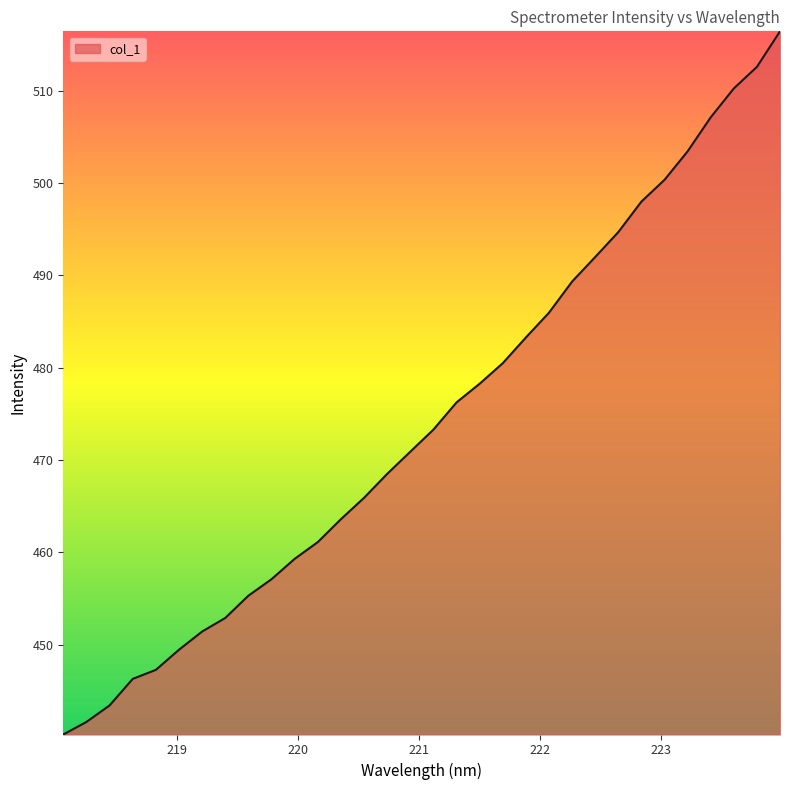

What is the difference between the maximum and minimum values?

76.1